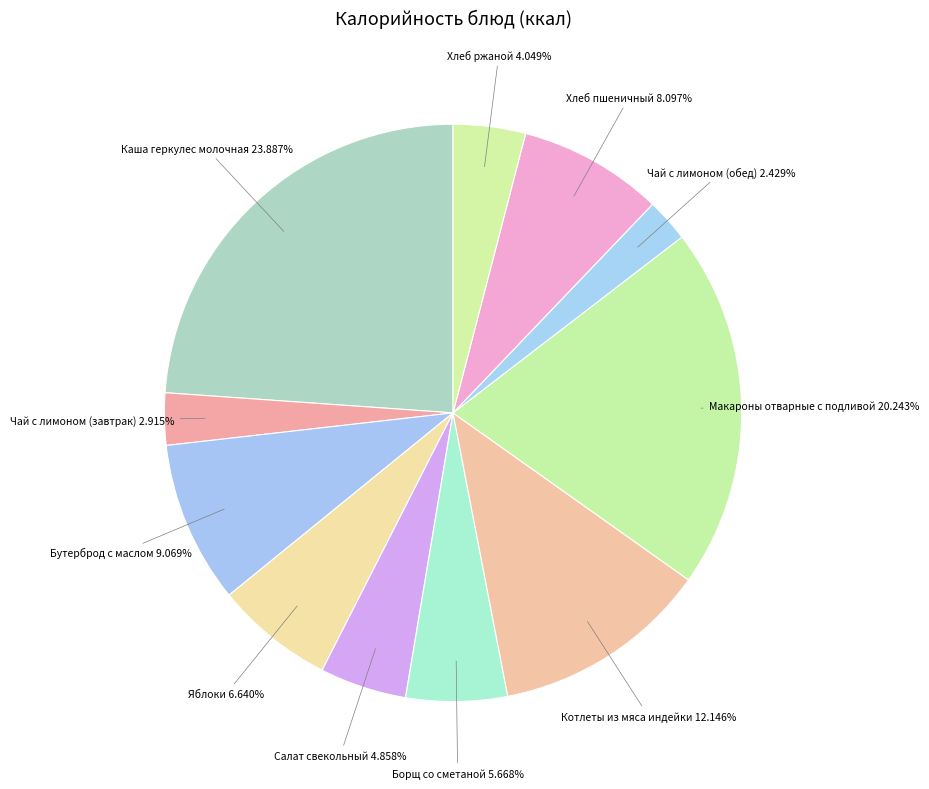

Is there any slice that represents more than half of the pie?

No